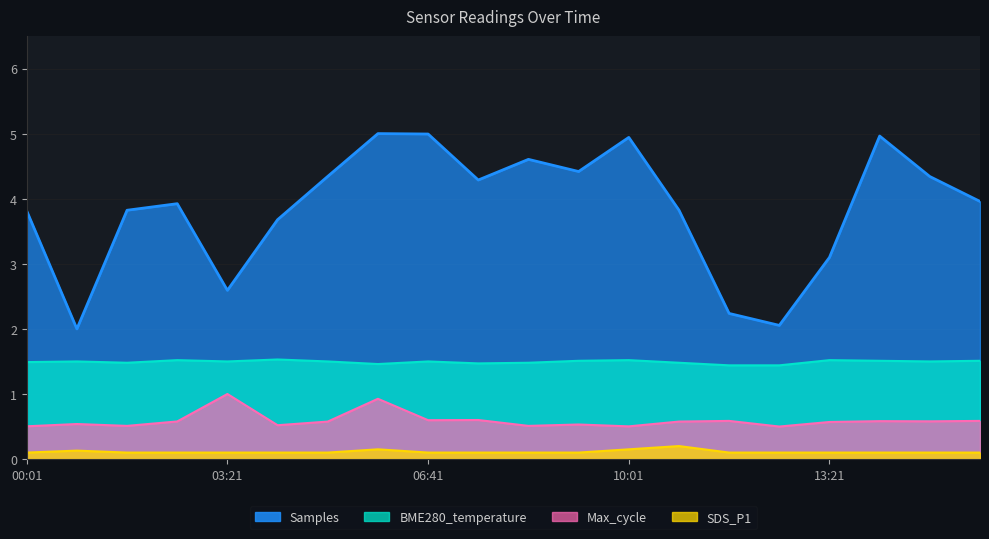

Reading left to right, what are all the values shown in this chart?

SDS_P1: 0.1	0.1	0.1	0.1	0.1	0.1	0.1	0.1	0.1	0.1	0.1	0.1	0.1	0.2	0.1	0.1	0.1	0.1	0.1	0.1
BME280_temperature: 1.5	1.5	1.5	1.5	1.5	1.5	1.5	1.5	1.5	1.5	1.5	1.5	1.5	1.5	1.4	1.4	1.5	1.5	1.5	1.5
Samples: 3.8	2.0	3.8	3.9	2.6	3.7	4.3	5.0	5.0	4.3	4.6	4.4	4.9	3.8	2.2	2.1	3.1	5.0	4.3	4.0
Max_cycle: 0.5	0.5	0.5	0.6	1.0	0.5	0.6	0.9	0.6	0.6	0.5	0.5	0.5	0.6	0.6	0.5	0.6	0.6	0.6	0.6